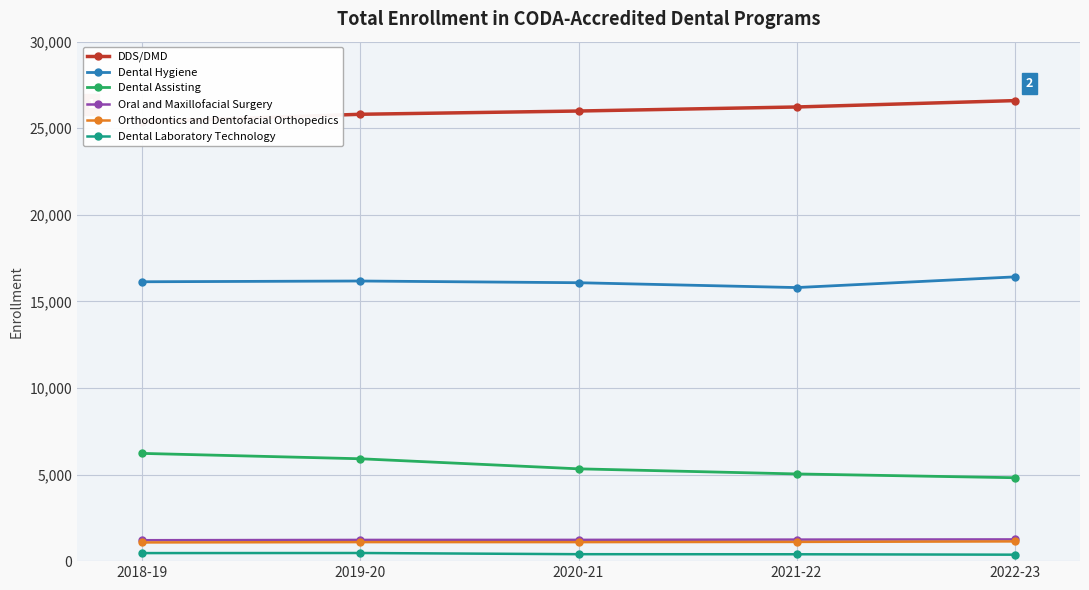

At how many categories does at least one series exceed 16682?

5